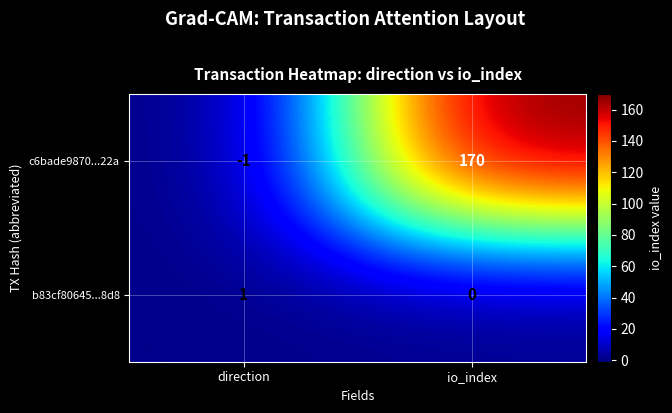

Where is c6bade9870...22a nearest to the value 84?

direction